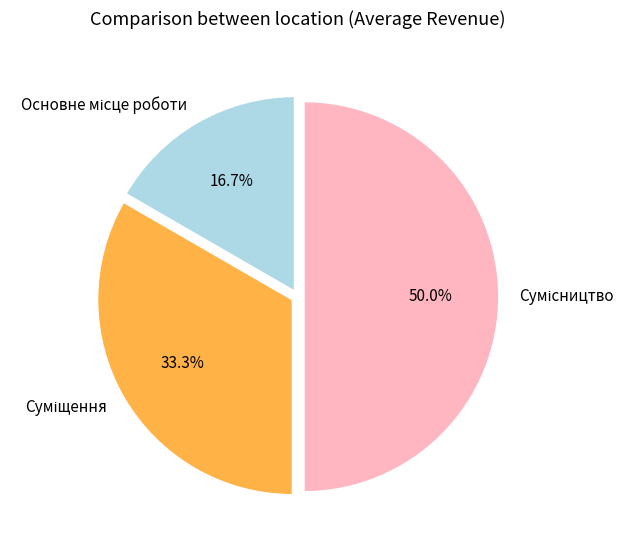

How many segments does this pie chart have?

3